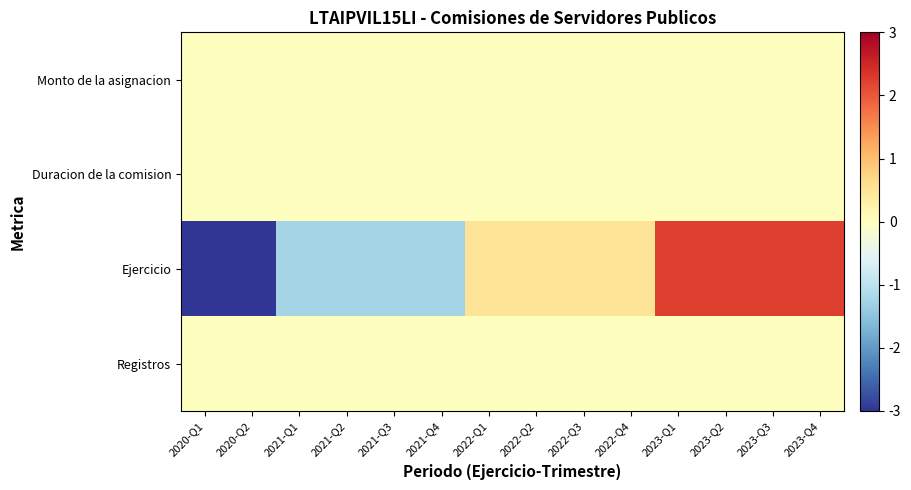

Which series has the largest range (max minus min)?

Ejercicio